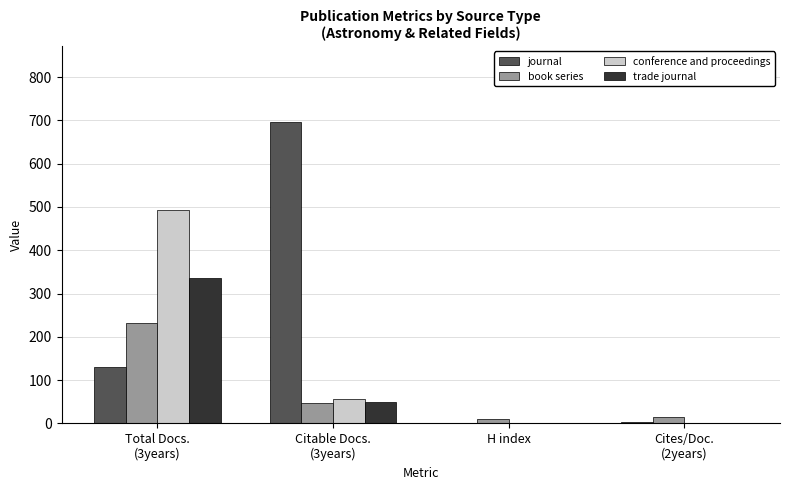

What is the total value across all series at H index?

11.0